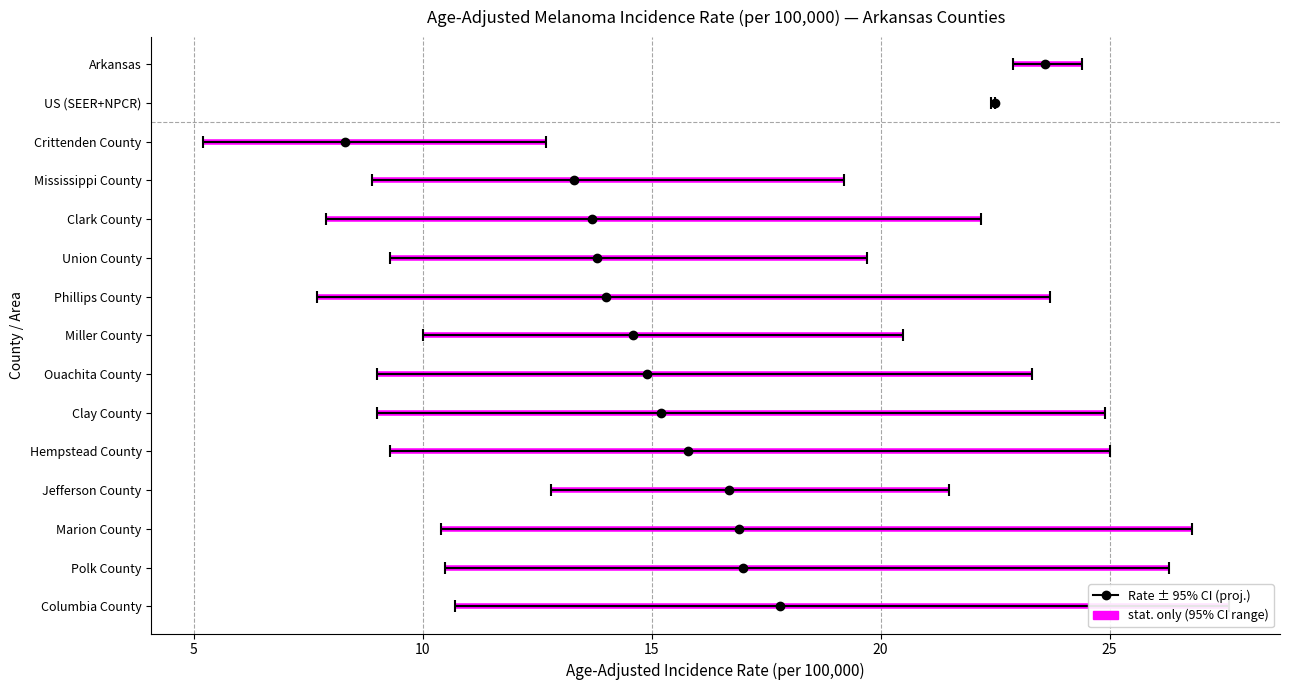

Between Clark County and Phillips County, which series saw the biggest shift?

Upper 95% CI